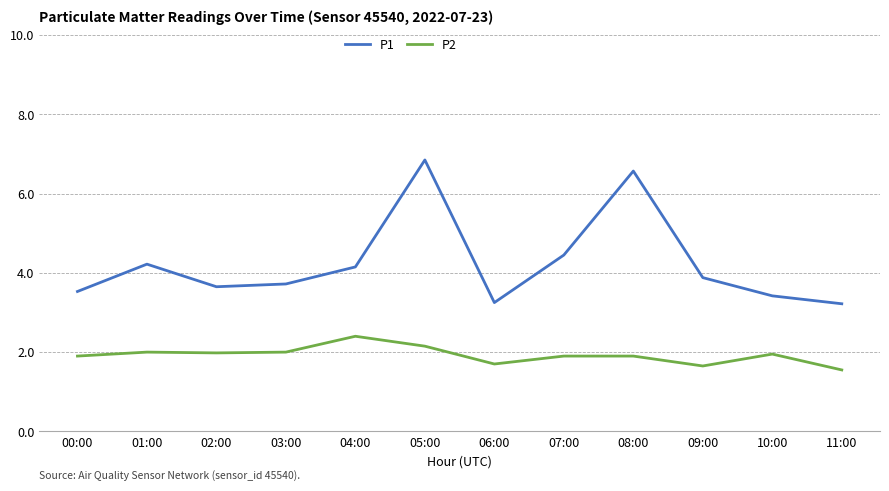

Count the number of categories in the chart.

12